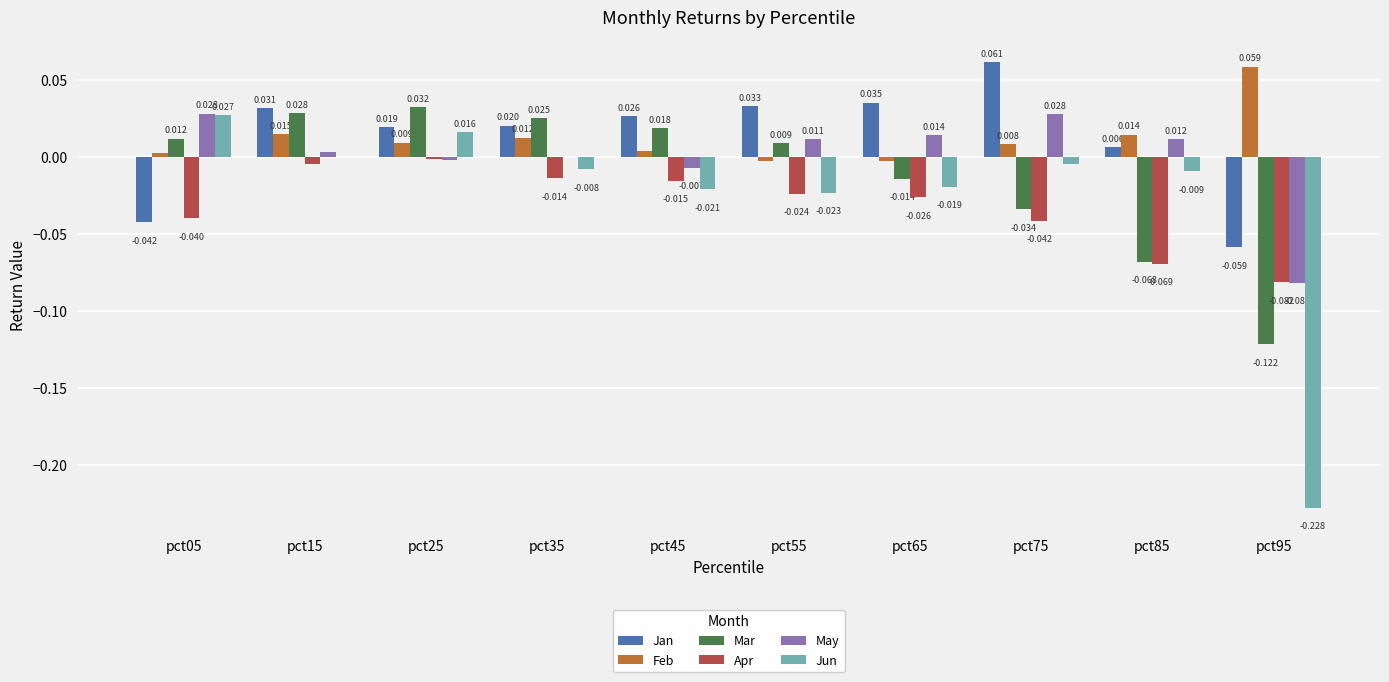

Is the value of Jun at pct55 greater than the value of Mar at pct95?

Yes